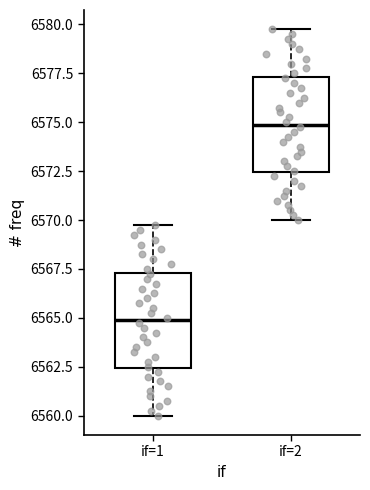

Reading left to right, read every box against the y-axis: the position of its median line, the range the box covers, and the ends of its whiskers. The values are not printed on the chart, so give them approximately, as read against the axis.

if=1: median 6565.0, box 6562.5 to 6567.5, whiskers 6560.0 to 6570.0
if=2: median 6575.0, box 6572.5 to 6577.5, whiskers 6570.0 to 6580.0